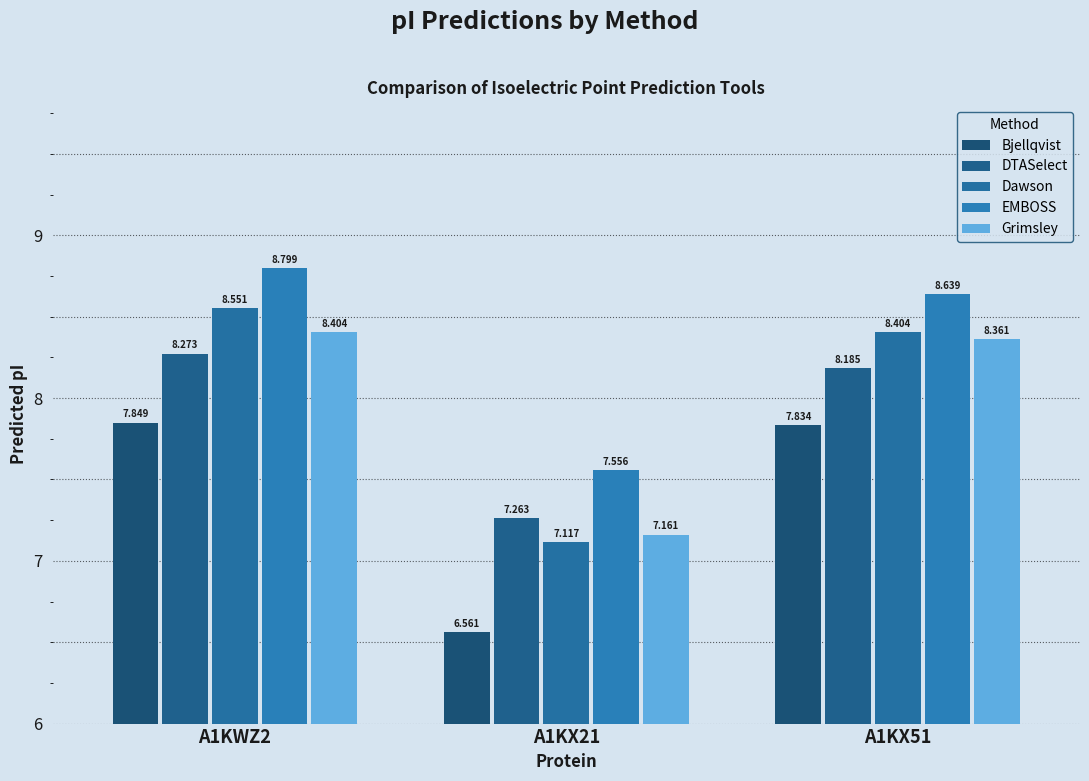

Reading right to left, transcribe all the data shown in this chart.

Bjellqvist: A1KX51=7.8	A1KX21=6.6	A1KWZ2=7.8
DTASelect: A1KX51=8.2	A1KX21=7.3	A1KWZ2=8.3
Dawson: A1KX51=8.4	A1KX21=7.1	A1KWZ2=8.6
EMBOSS: A1KX51=8.6	A1KX21=7.6	A1KWZ2=8.8
Grimsley: A1KX51=8.4	A1KX21=7.2	A1KWZ2=8.4